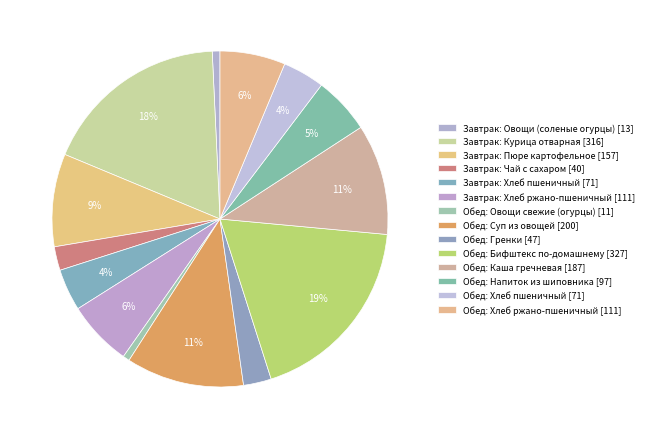

How many segments does this pie chart have?

14